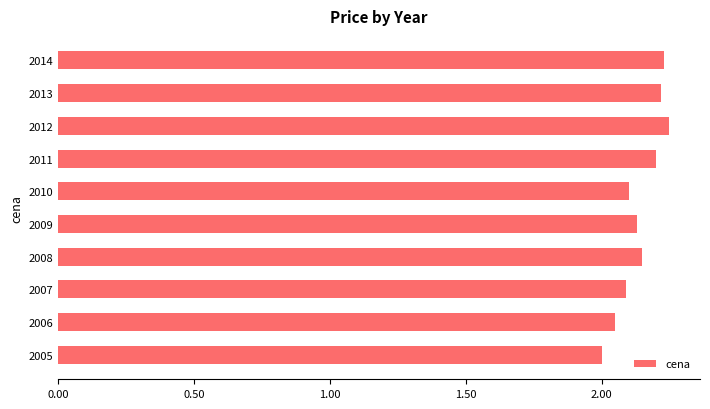

Which has a higher value, 2005 or 2006?

2006